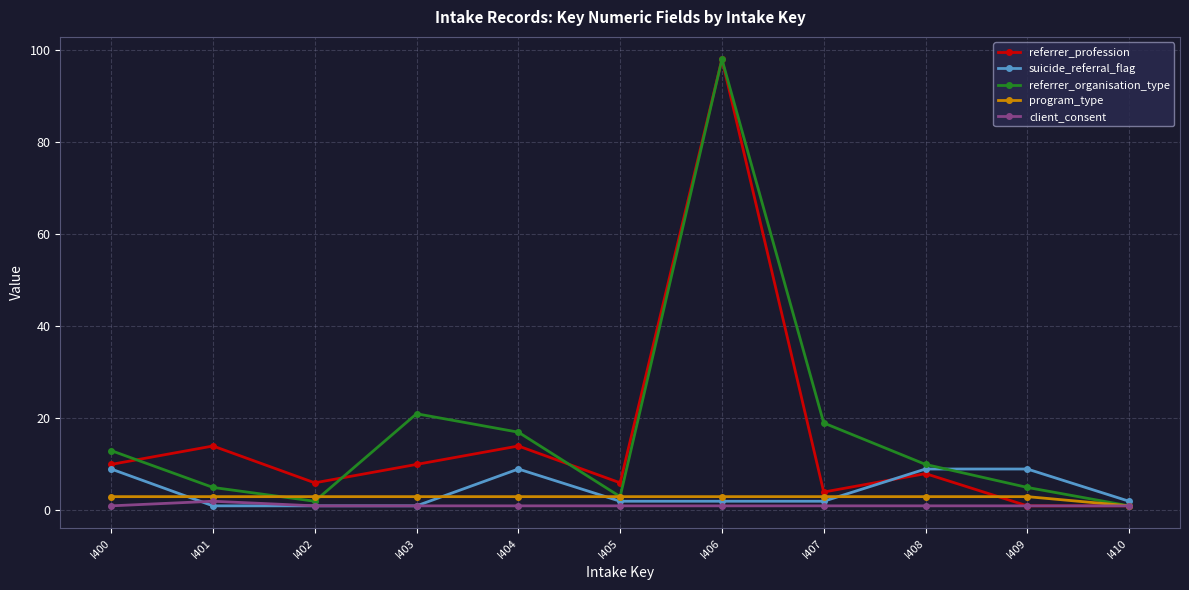

What is the value of the referrer_organisation_type point at the 6th from the left?

3